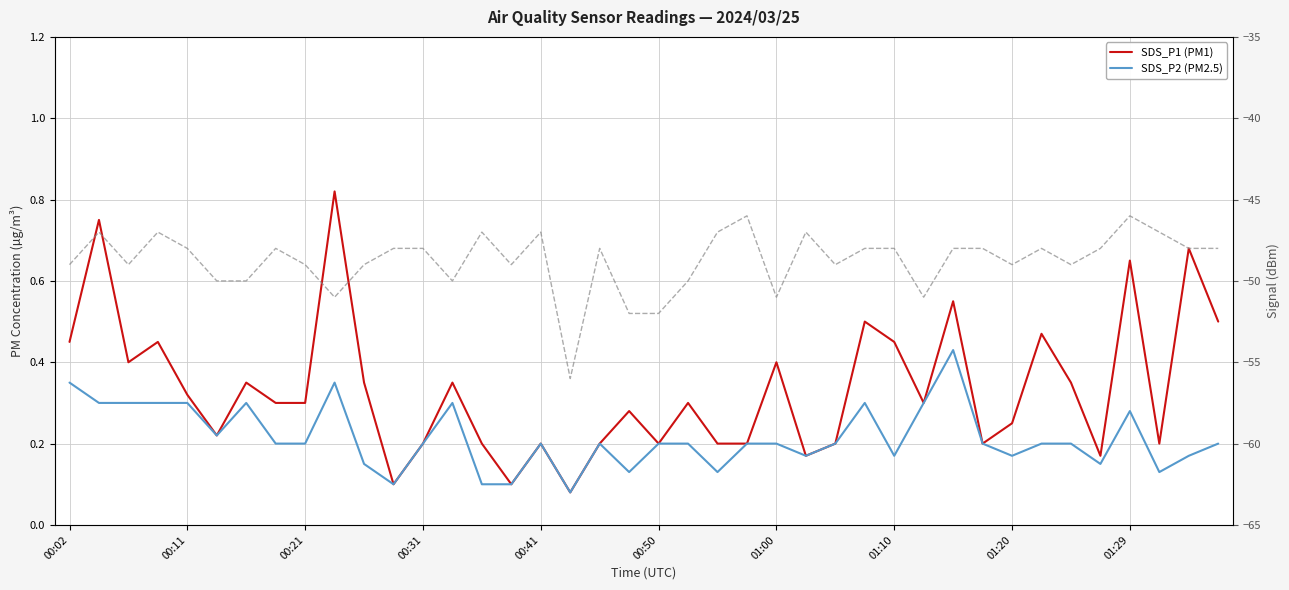

What is the average value of the Signal (dBm) series?

-48.8